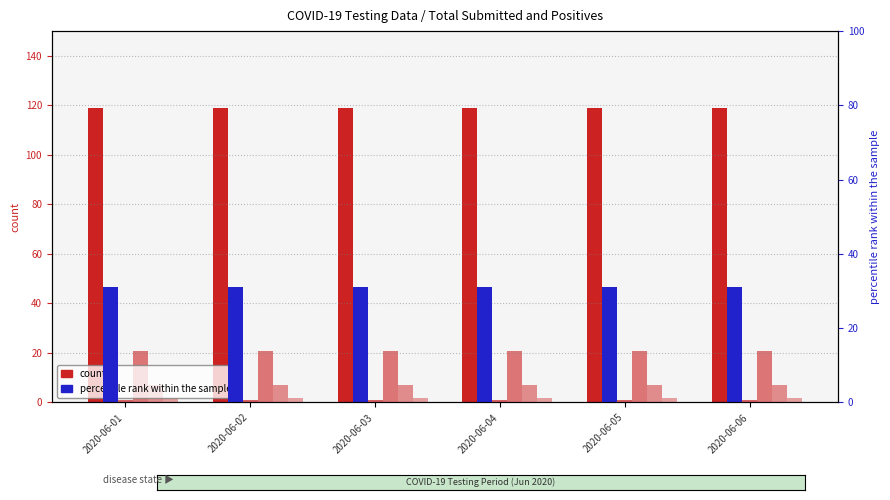

Rank the categories by percentile rank within the sample value from highest to lowest.

2020-06-01, 2020-06-02, 2020-06-03, 2020-06-04, 2020-06-05, 2020-06-06